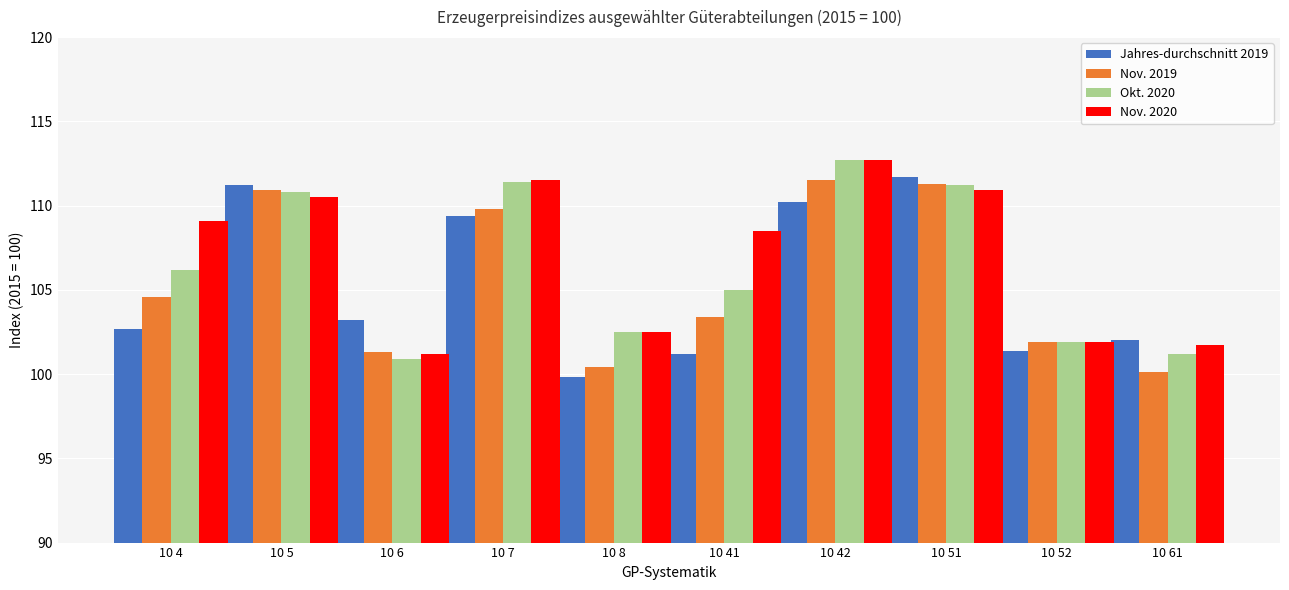

What is the difference between the Nov. 2019 values at 10 51 and 10 6?

10.0